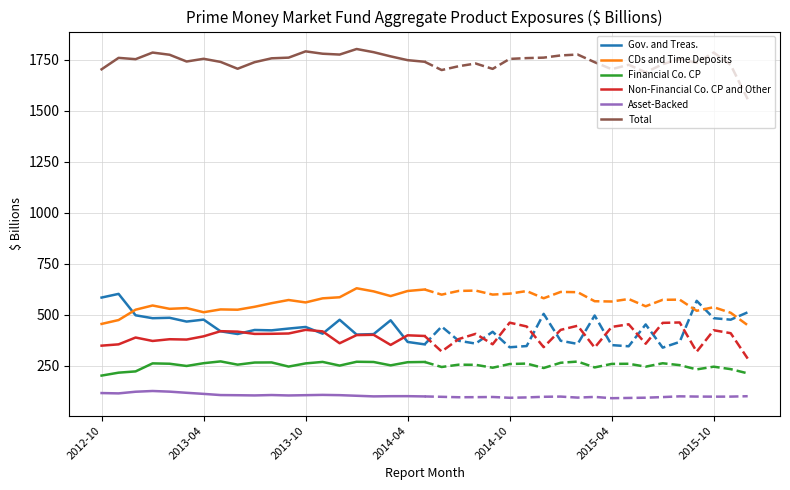

What is the highest value of the CDs and Time Deposits series?

629.2